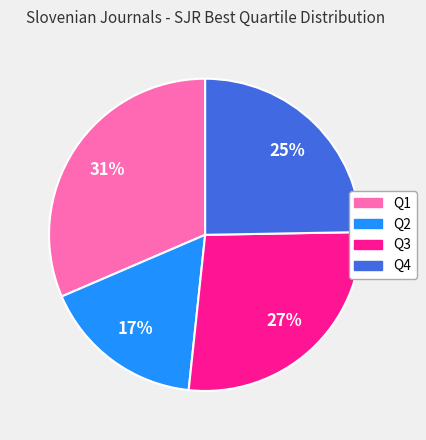

Does Q3 account for over 50% of the chart?

No